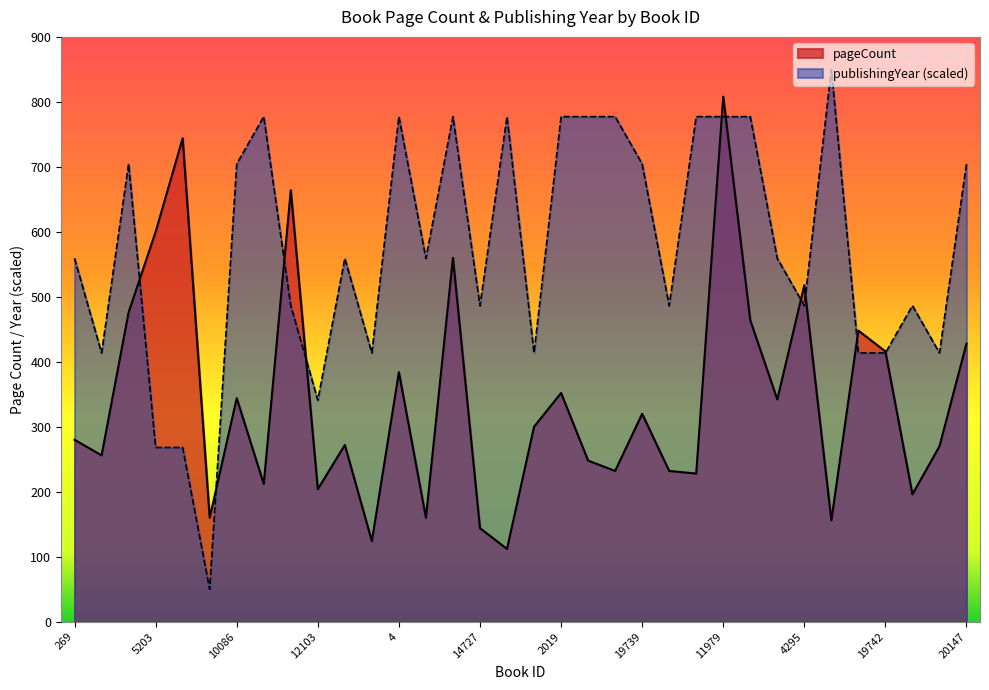

What is the difference between the publishingYear values at 10902 and 19742?

145.5